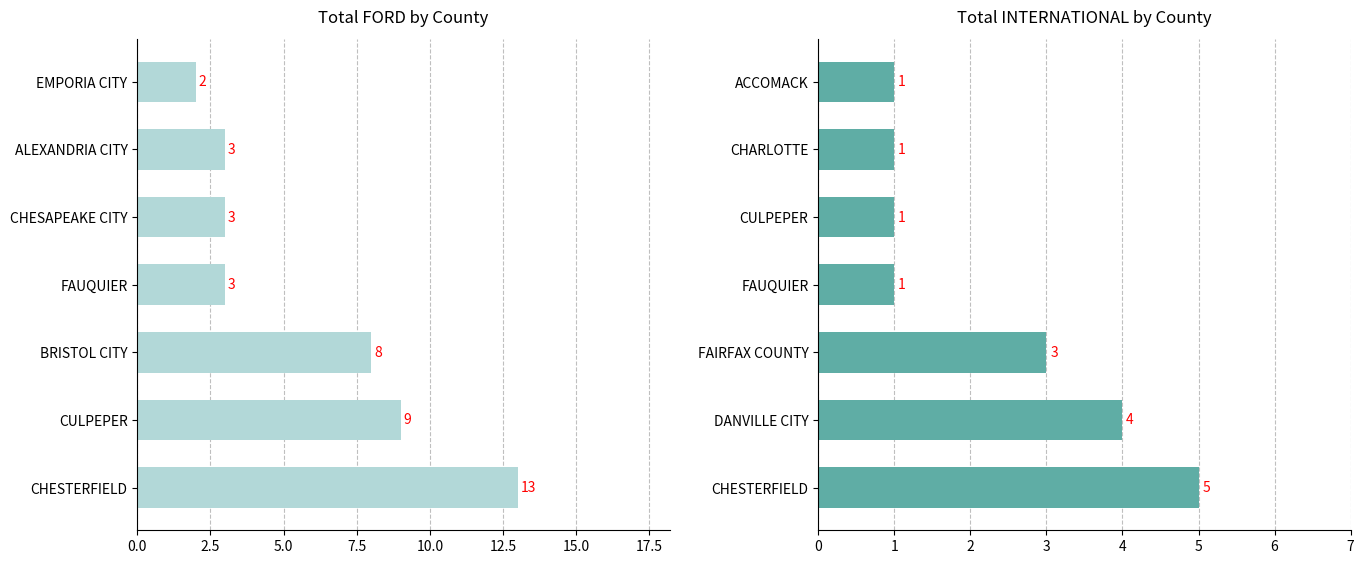

What is the difference between the maximum and minimum values in the FORD series?

11